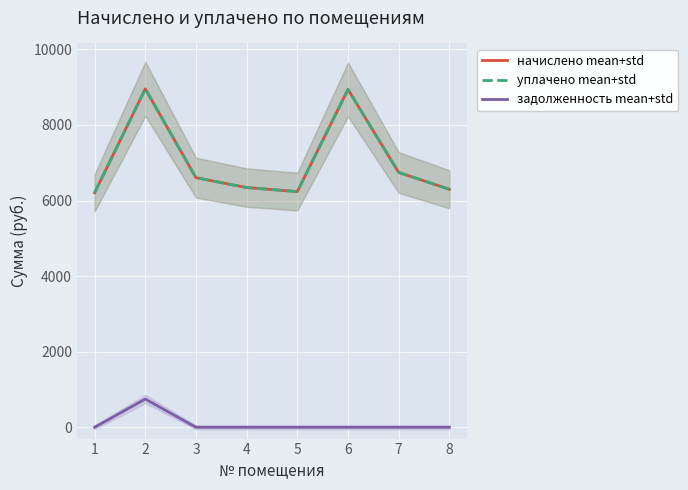

What is the value of the задолженность mean+std point at the 2nd from the left?

746.2